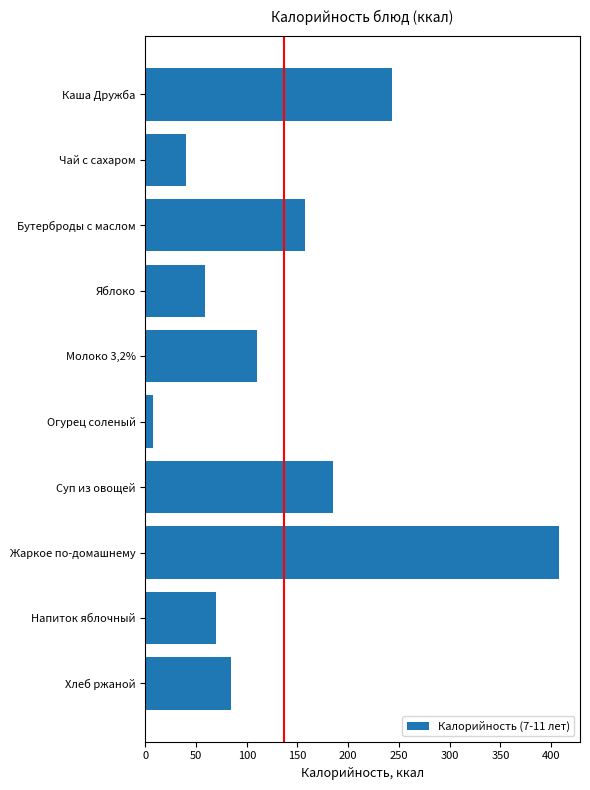

What is the approximate value at Бутерброды с маслом?

157.6